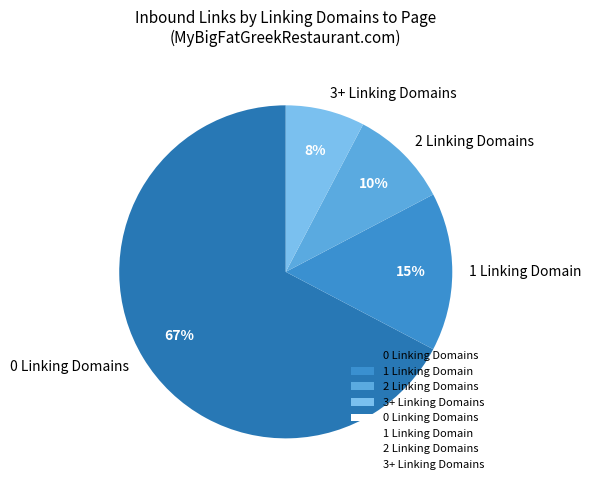

Count the number of slices in the pie.

4